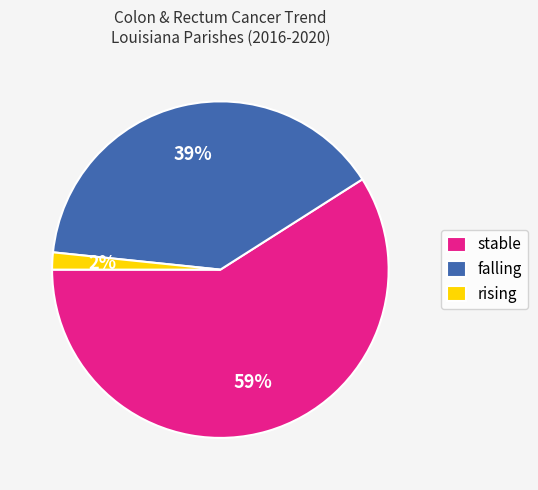

Combined, do stable and rising account for over 50%?

Yes